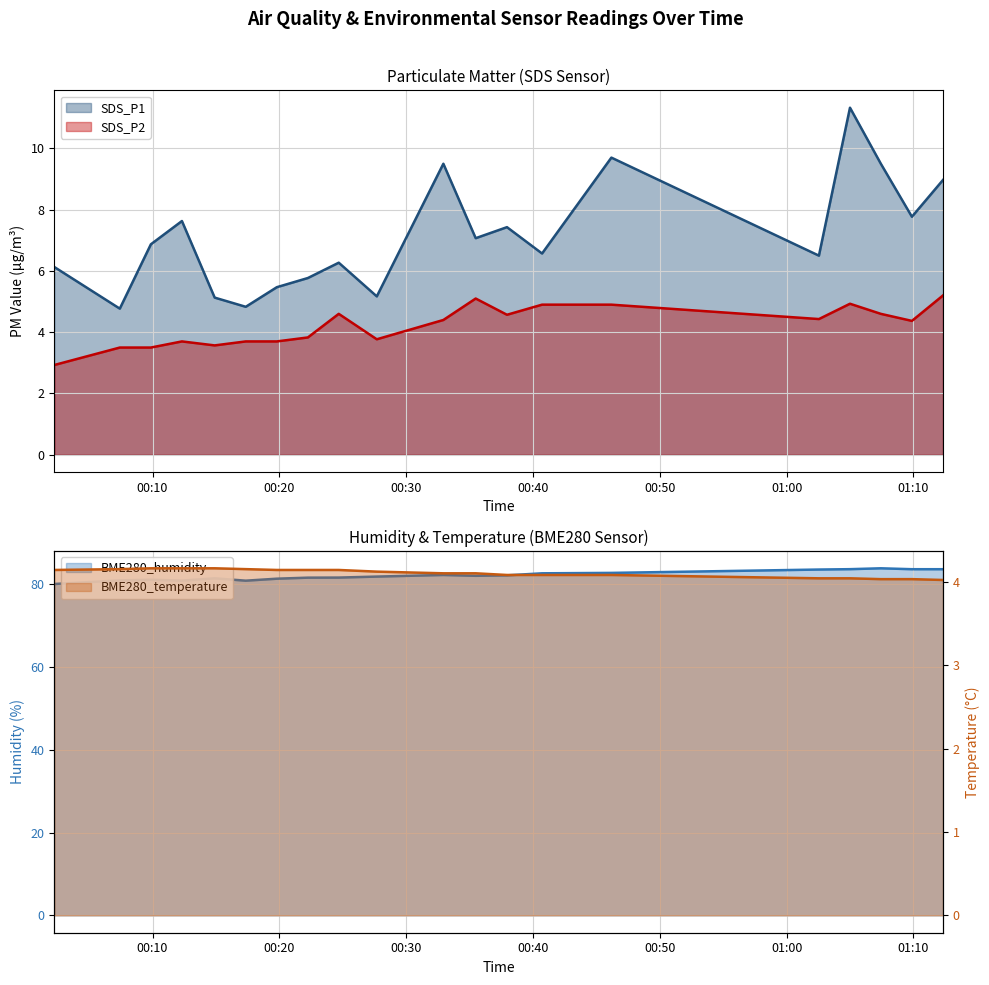

Rank the series by their maximum value, from highest to lowest.

BME280_humidity, SDS_P1, SDS_P2, BME280_temperature